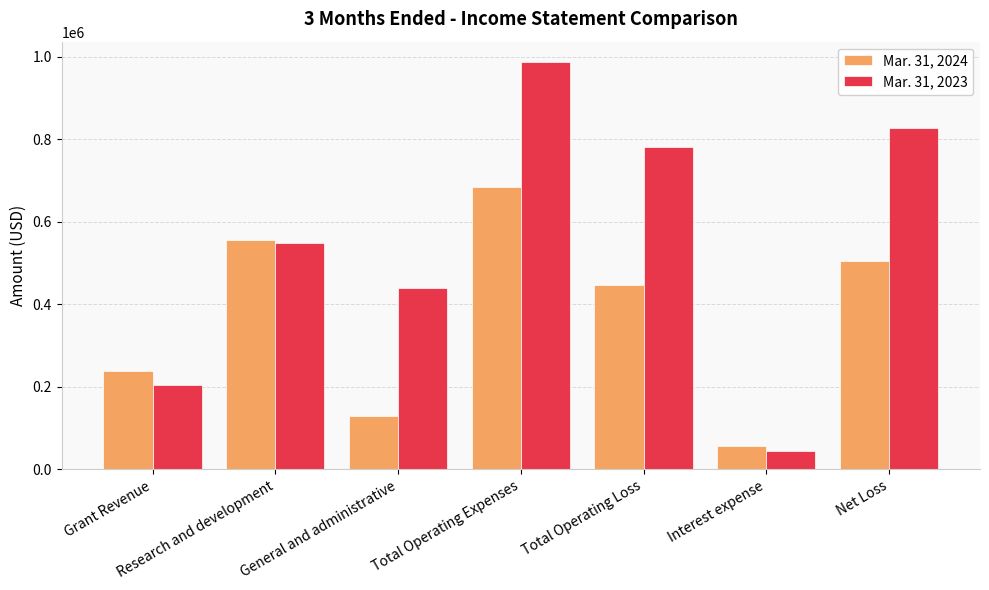

How many bars are there in total?

14